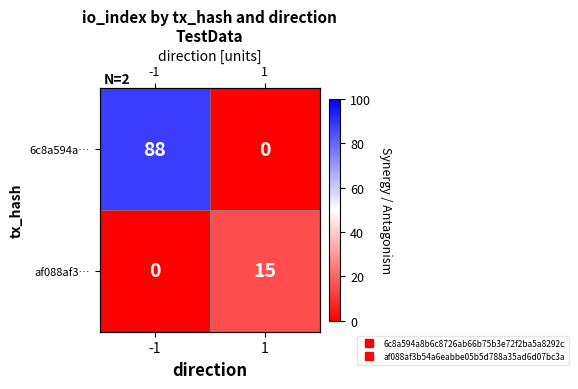

Count the 6c8a594a… values in the range 0 to 88.

2